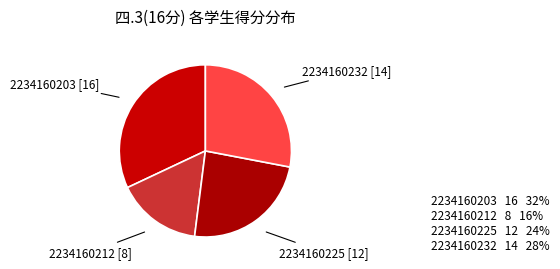

How many segments does this pie chart have?

4